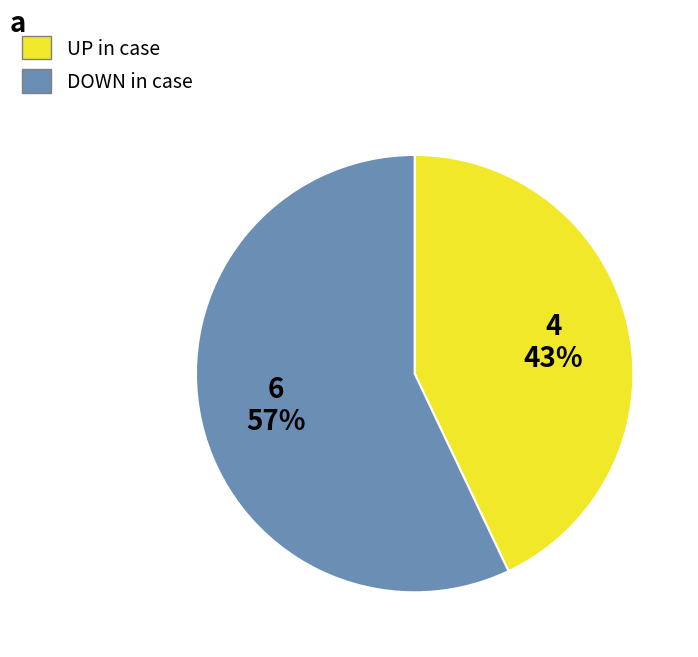

Is there a majority slice in this chart?

Yes